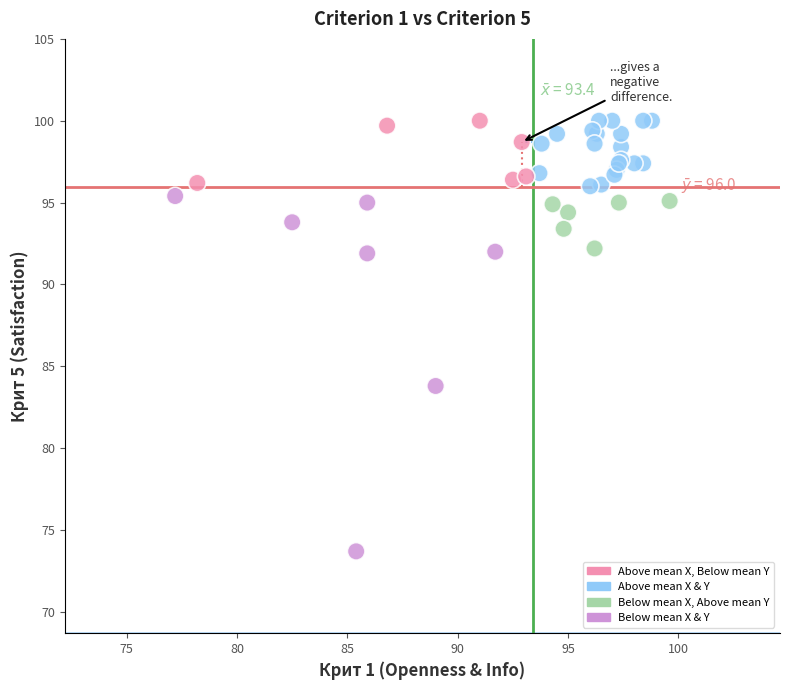

What Y value in the scatter plot is closest to 86?

83.8